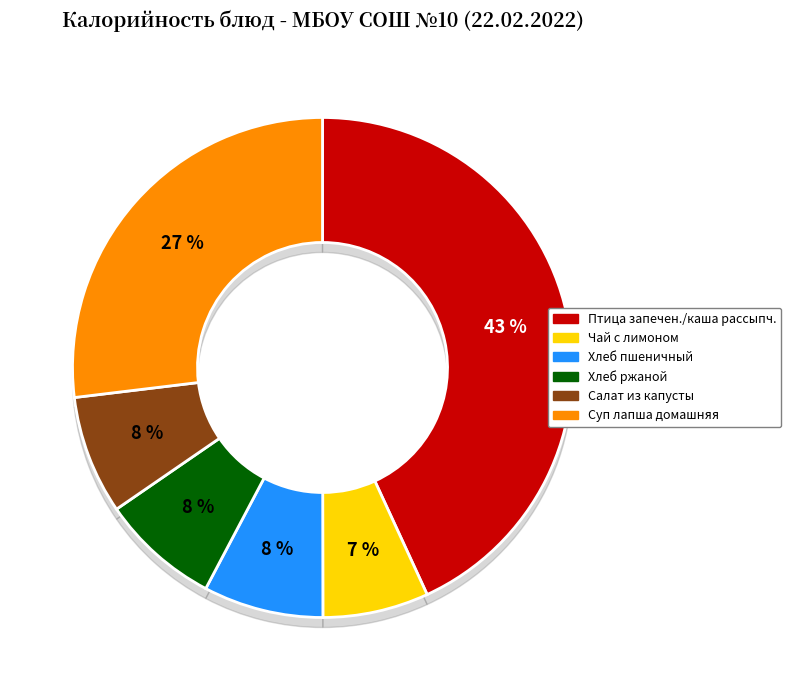

Does Чай с лимоном account for over 50% of the chart?

No